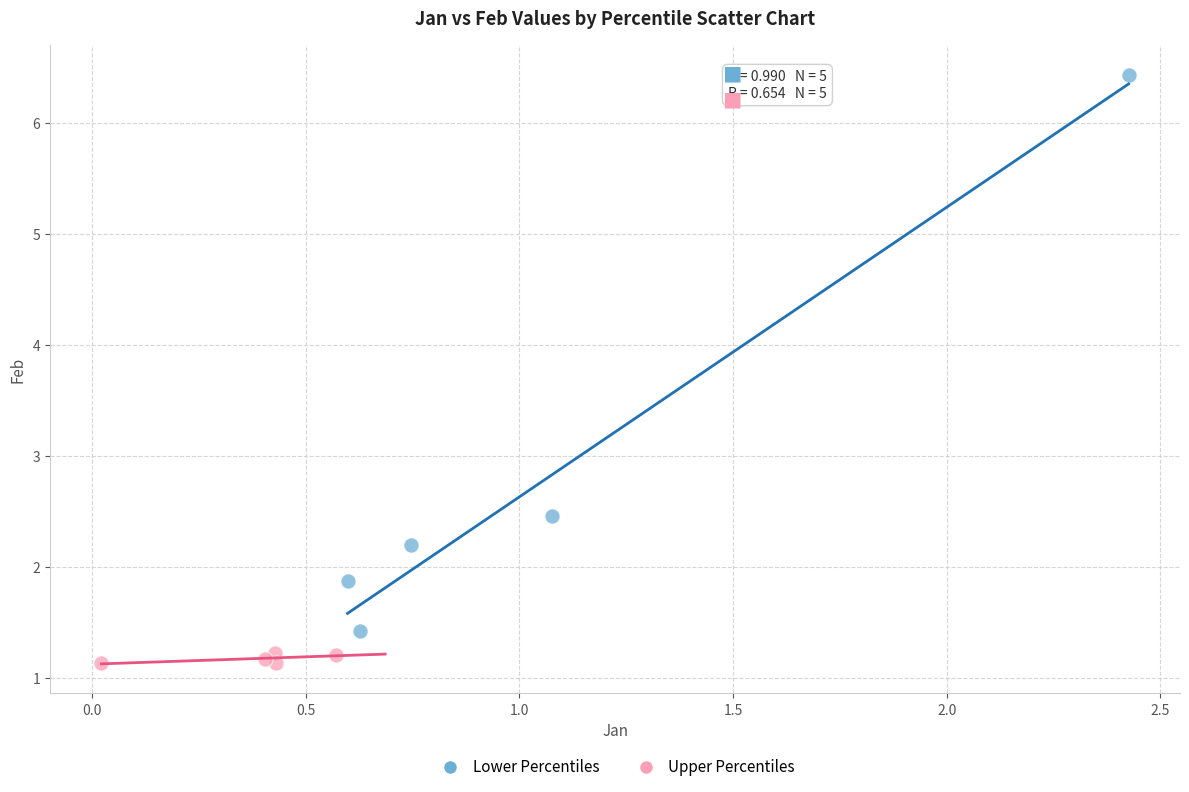

Which series contains the highest Y value?

Lower Percentiles